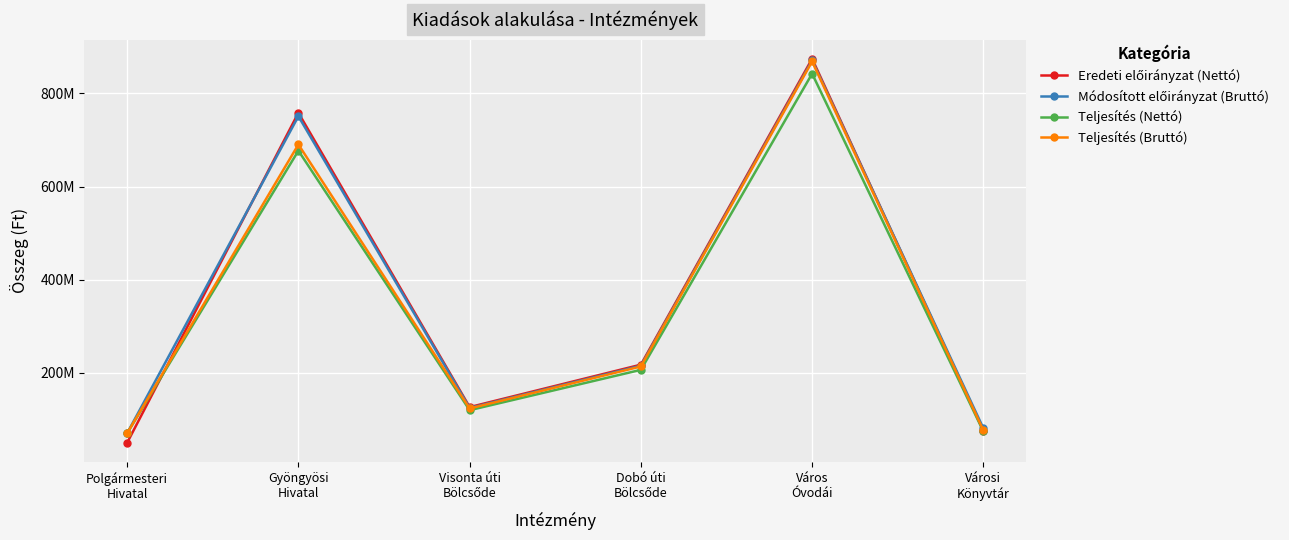

True or false: Módosított előirányzat (Bruttó) and Eredeti előirányzat (Nettó) cross at least once.

True